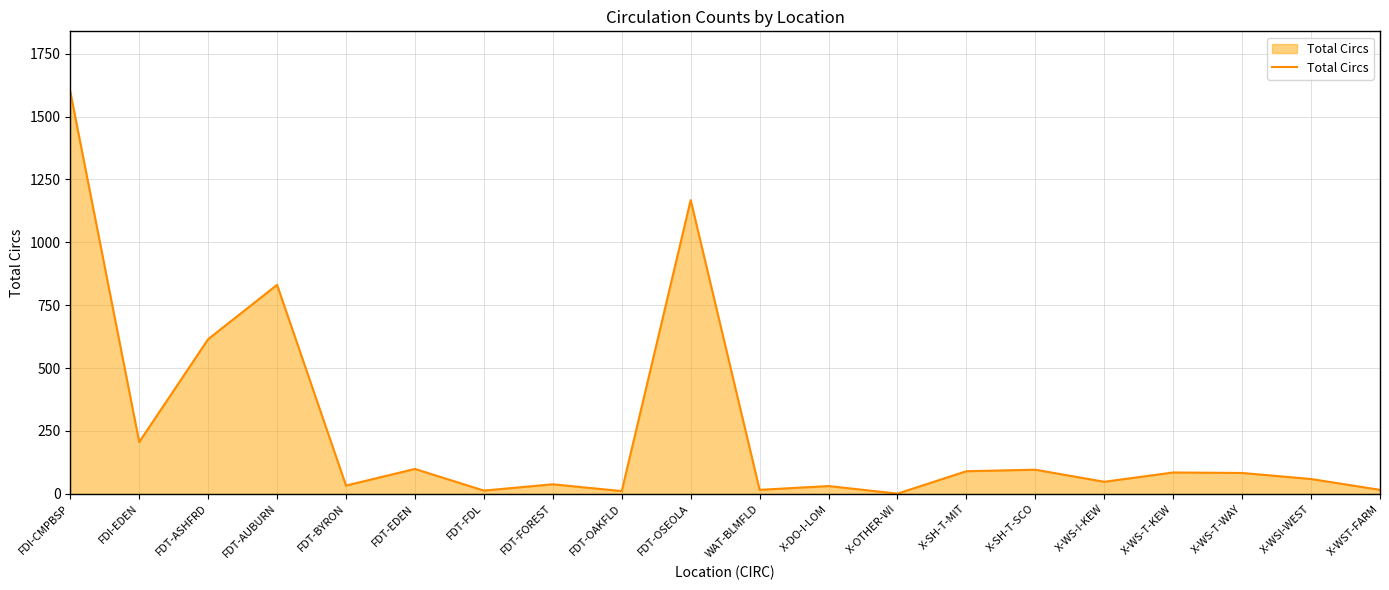

Approximately how many times larger is the value at FDI-EDEN compared to X-DO-I-LOM?

6.6